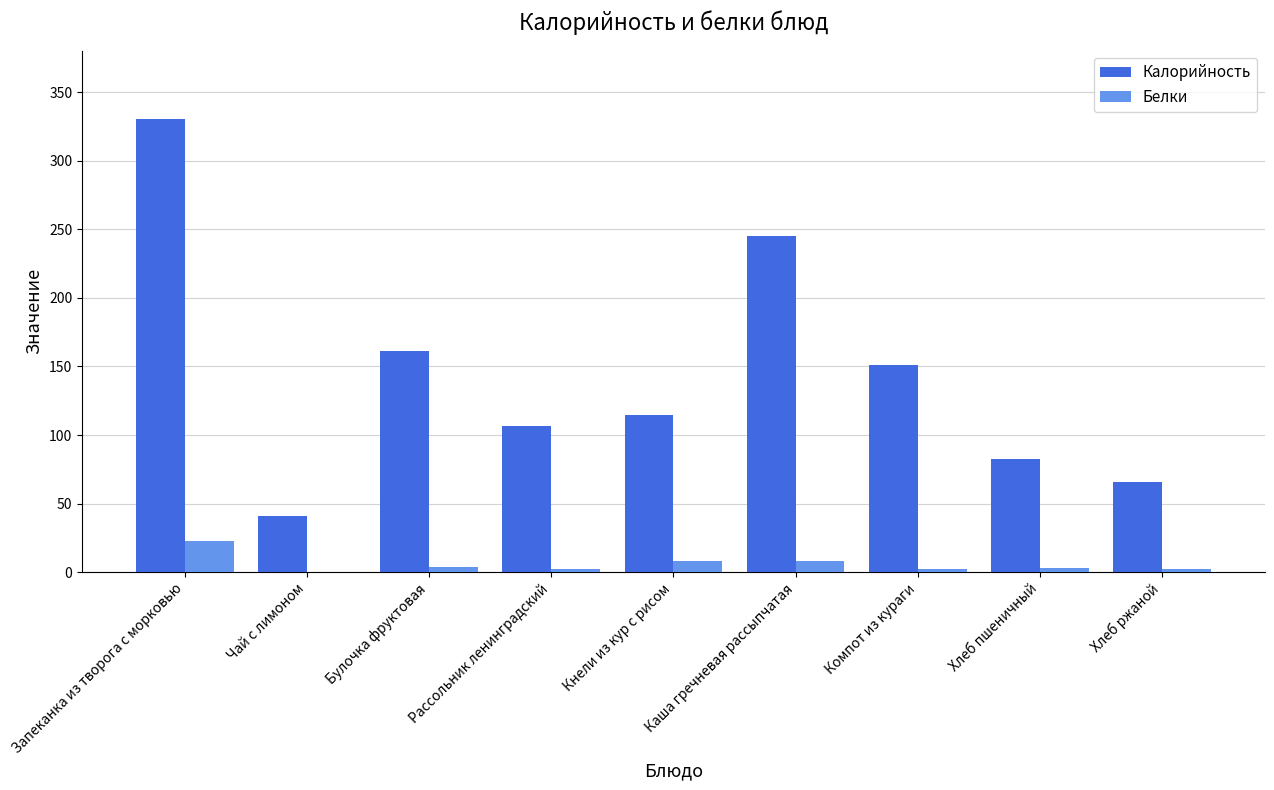

What is the average value of the Белки series?

5.7